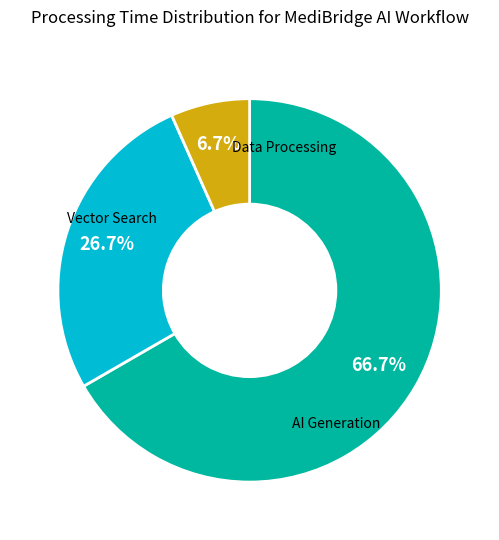

Does any single category account for the majority?

Yes